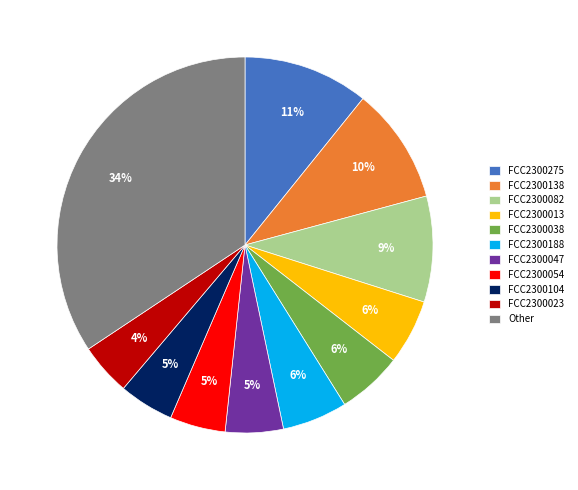

To the nearest percent, what percentage of the pie is FCC2300104?

5%